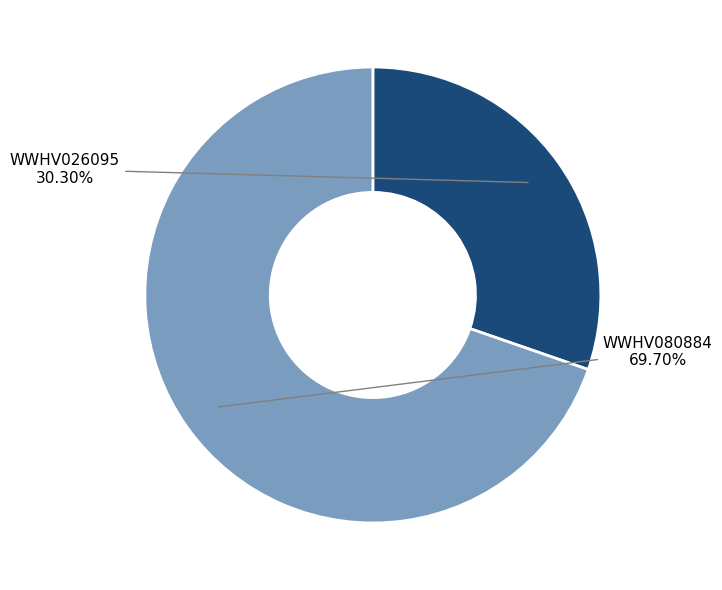

Does any single category account for the majority?

Yes